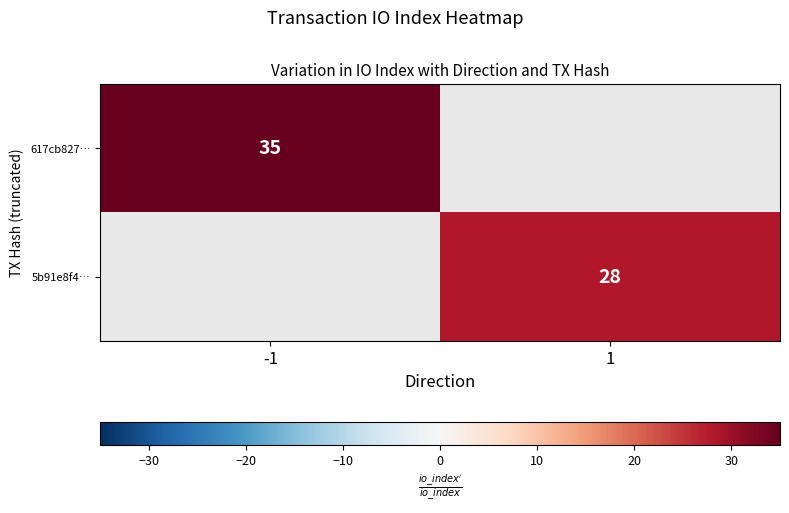

Count the number of categories in the chart.

2